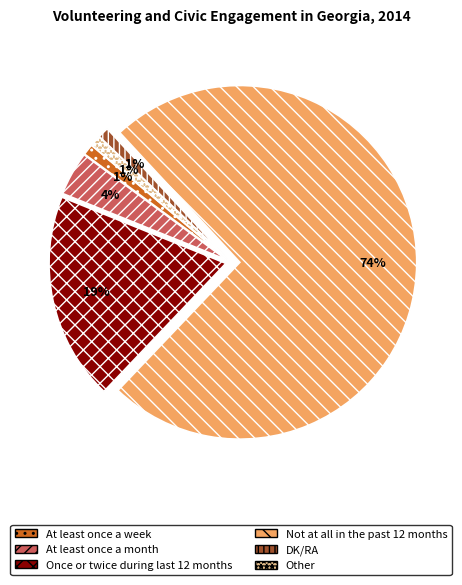

To the nearest percent, what is the average slice percentage?

17%